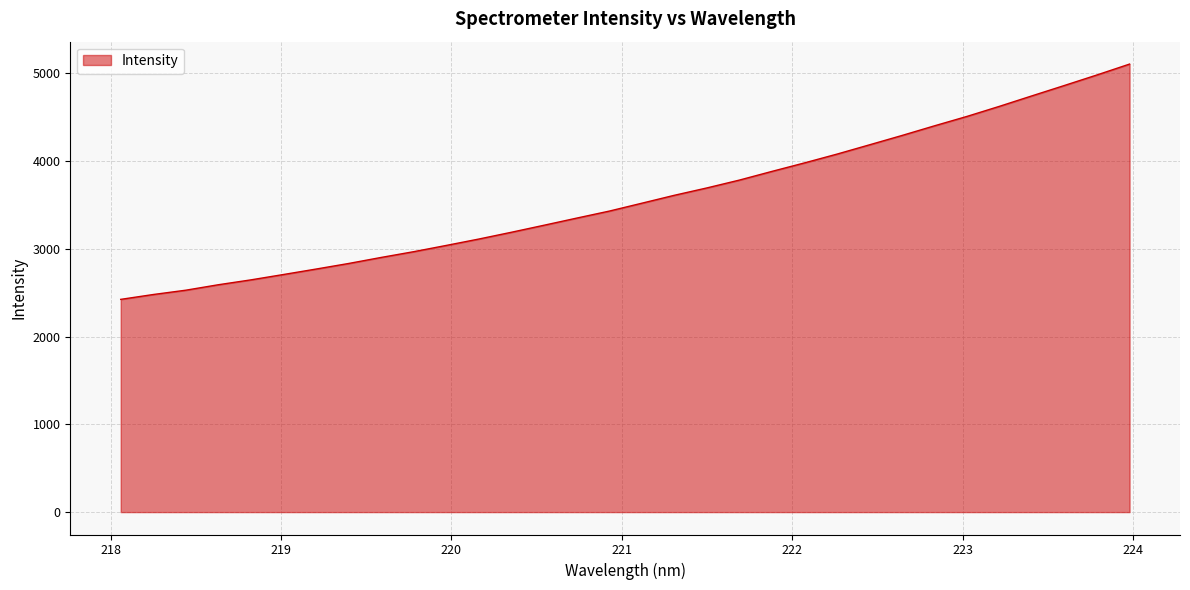

What is the greatest value displayed?

5104.7